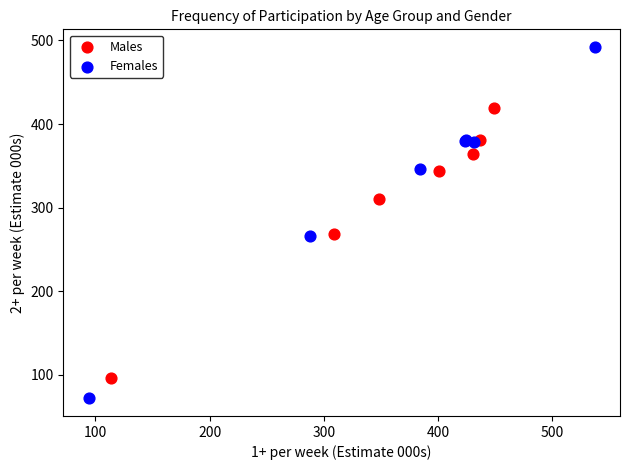

What are all the series names shown in the legend?

Males, Females